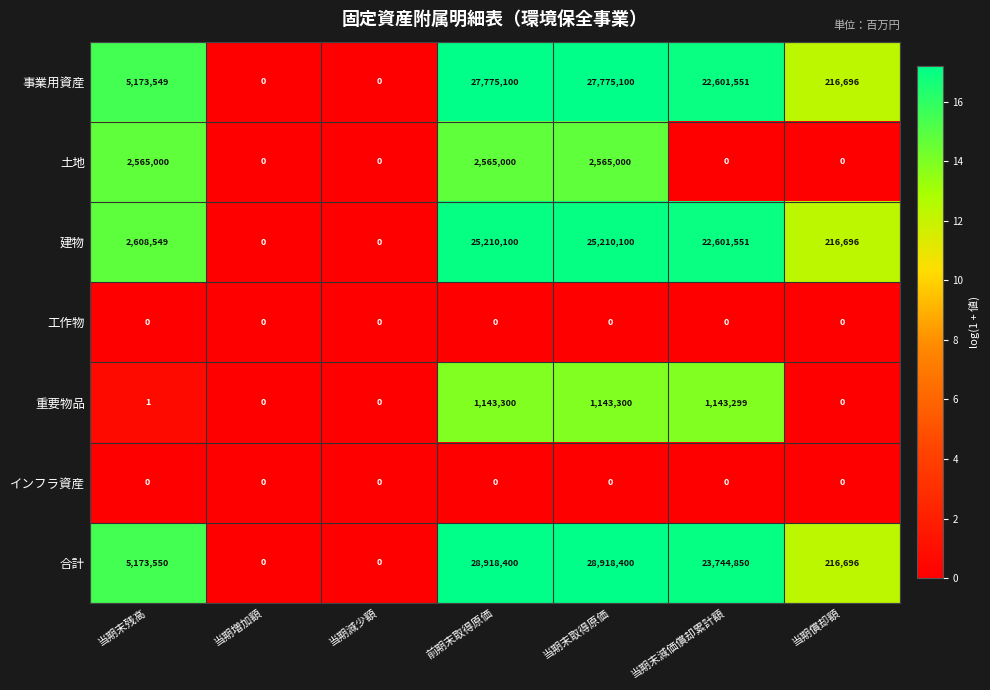

What is the maximum value shown in the chart?

28918400